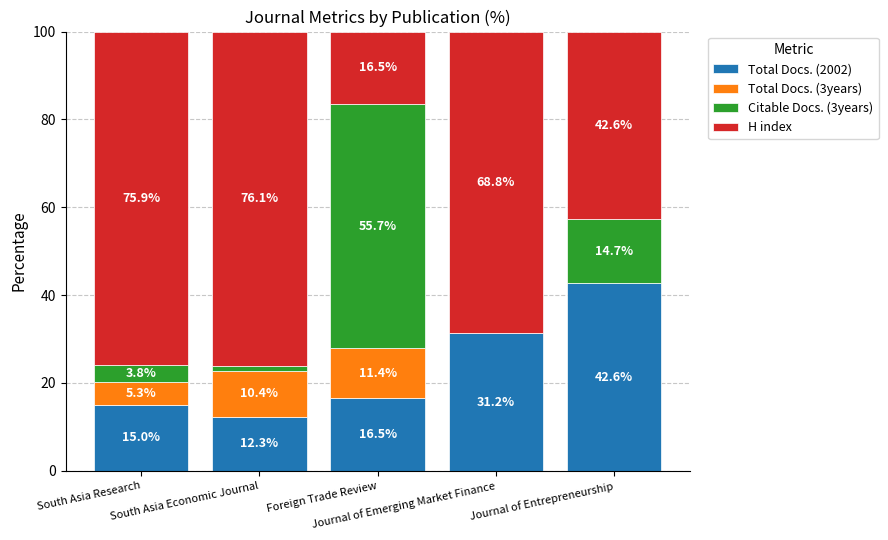

What is the maximum value for Total Docs. (2002)?

42.6